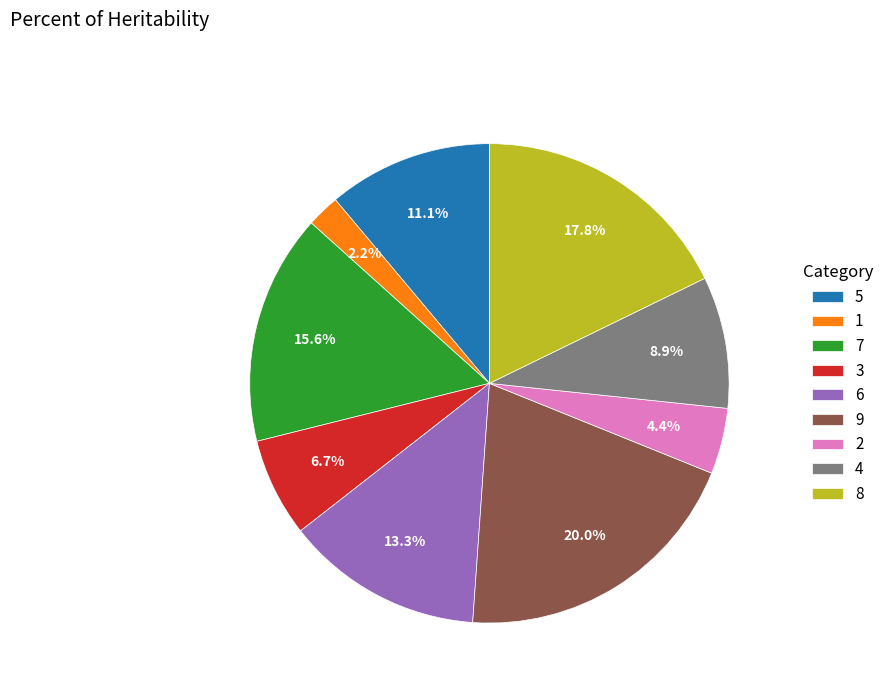

Count the number of slices in the pie.

9